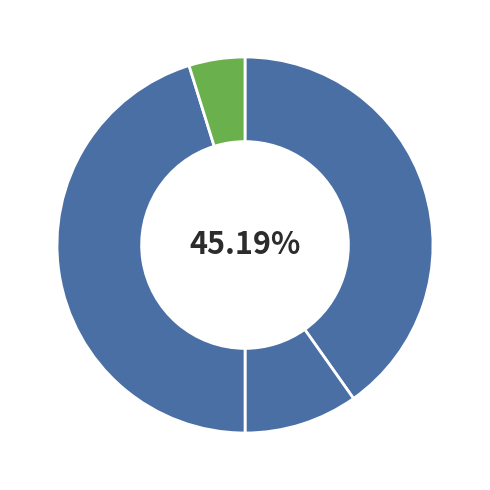

What portion of the pie excludes Insumos?

90.2%